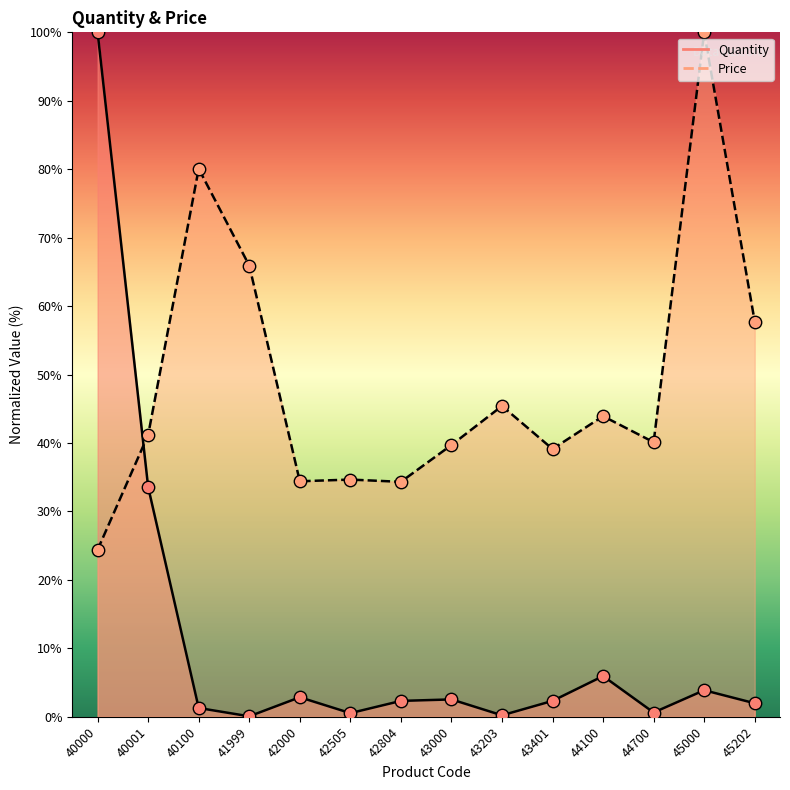

Which series has the largest total across all categories?

Price